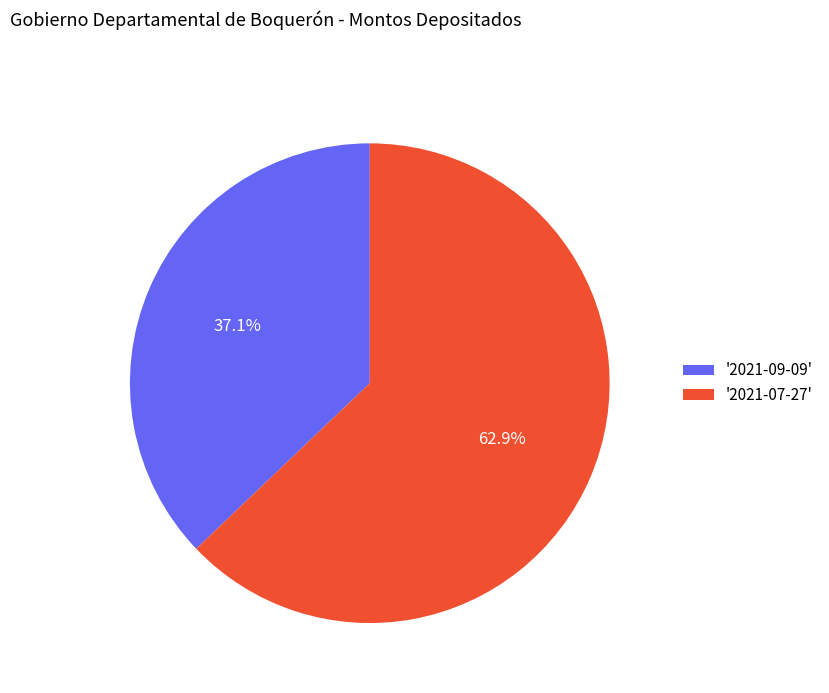

Which category has the smallest portion of the pie?

'2021-09-09'